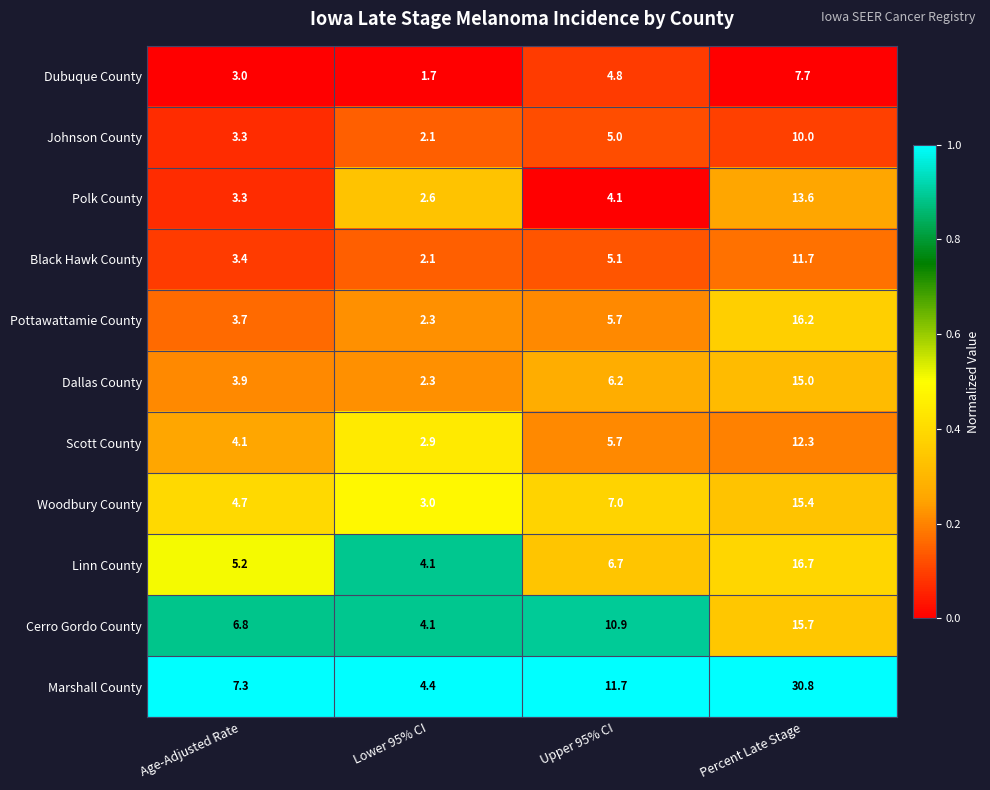

The value of Johnson County at Lower 95% CI is 0.9. True or false?

False